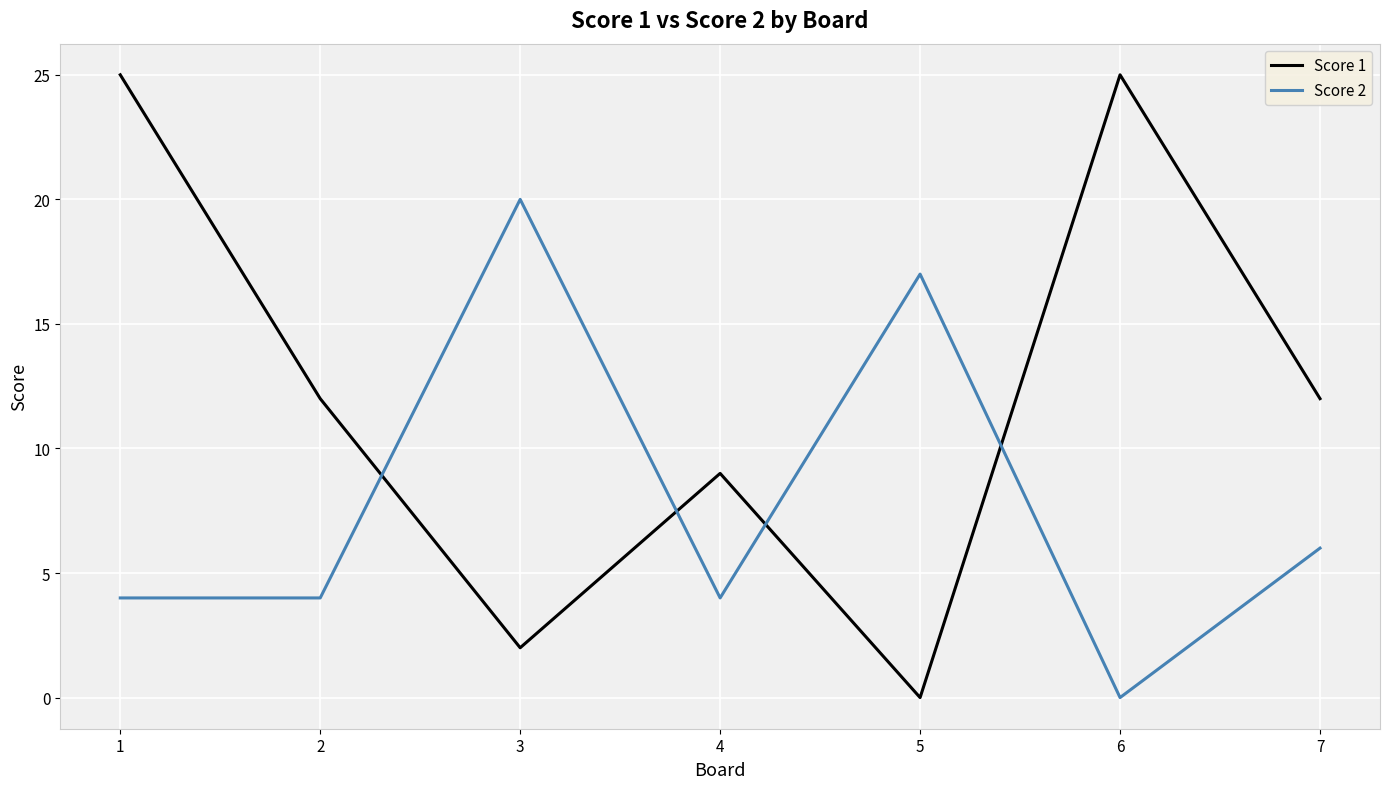

List the series in order of their peak value, highest first.

Score 1, Score 2